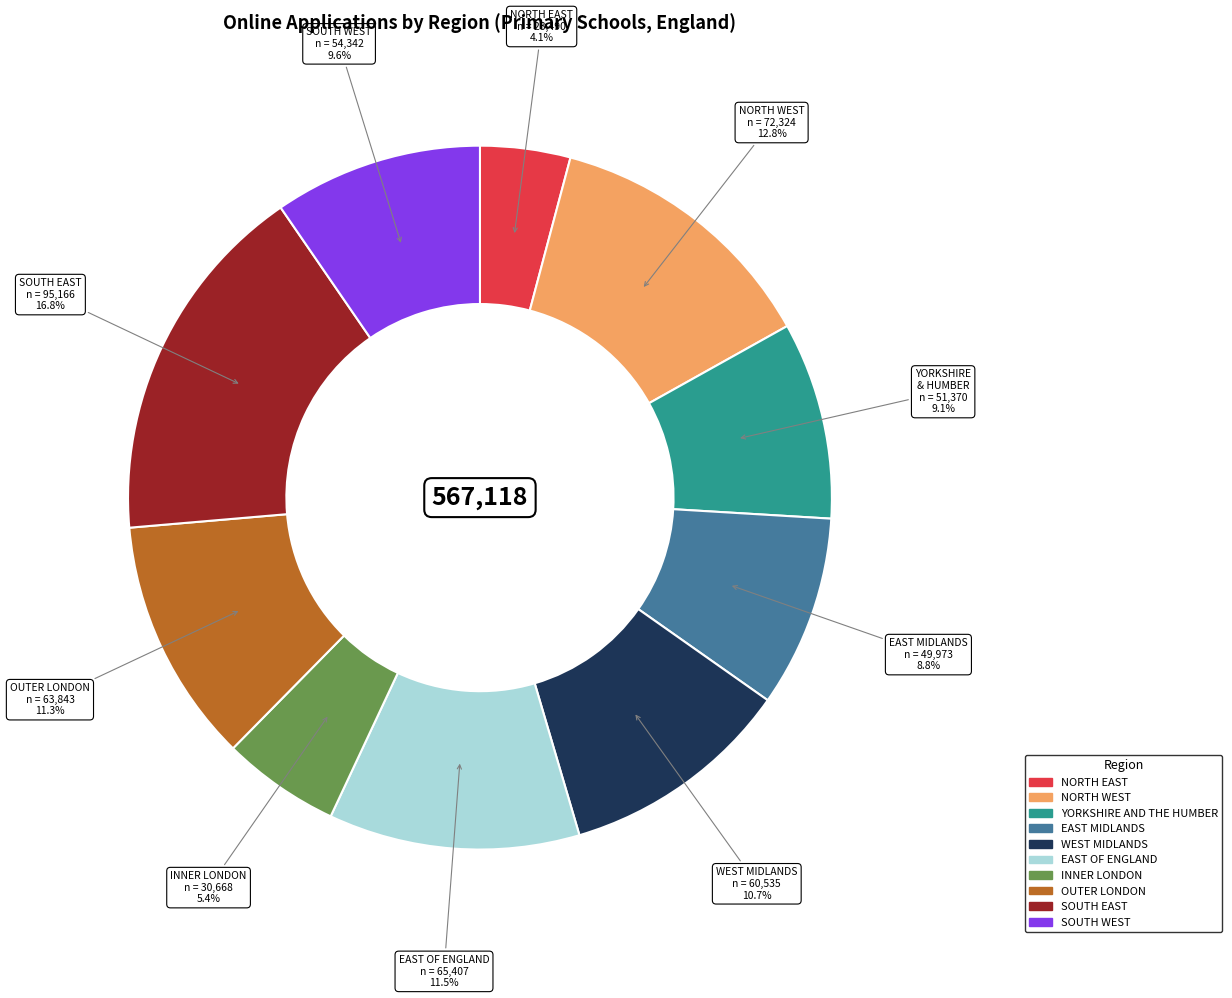

What is the largest slice in the pie chart?

SOUTH EAST